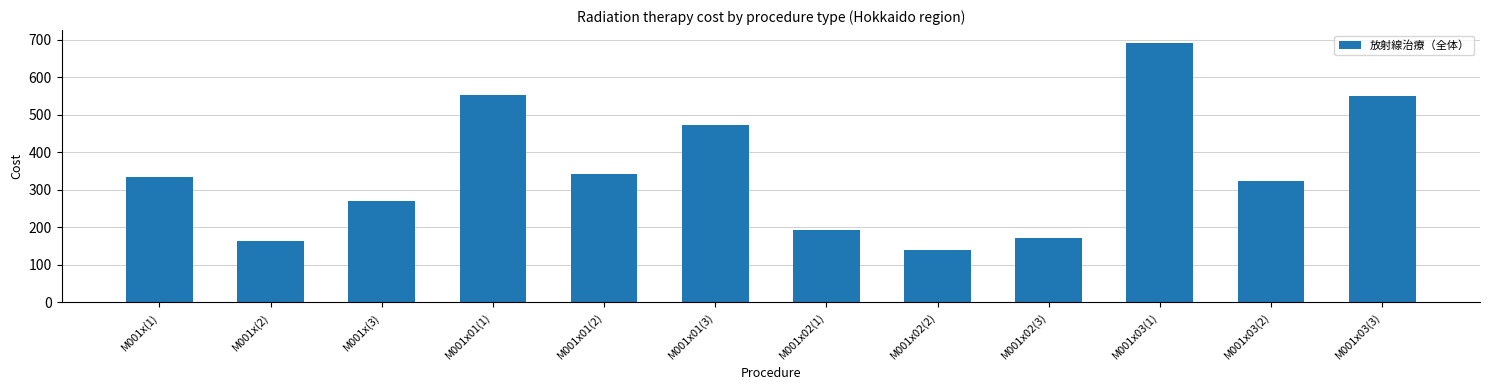

How many values exceed 333?

6